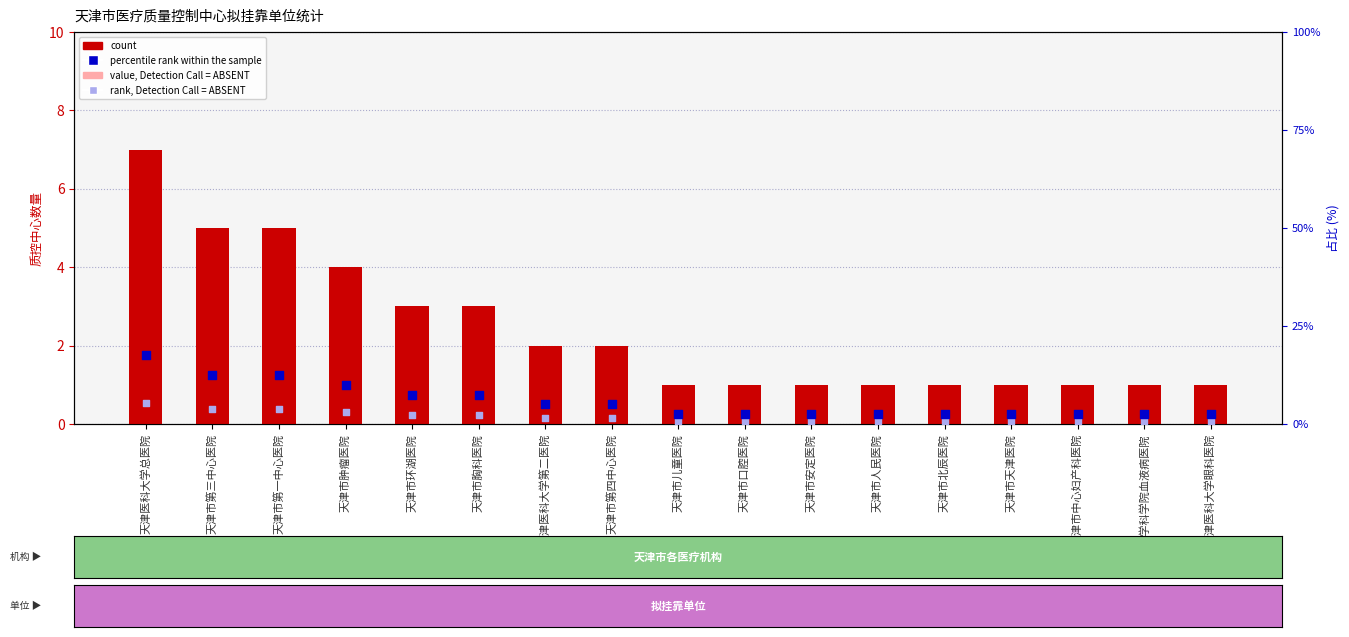

Which series has the largest total across all categories?

percentile rank within the sample